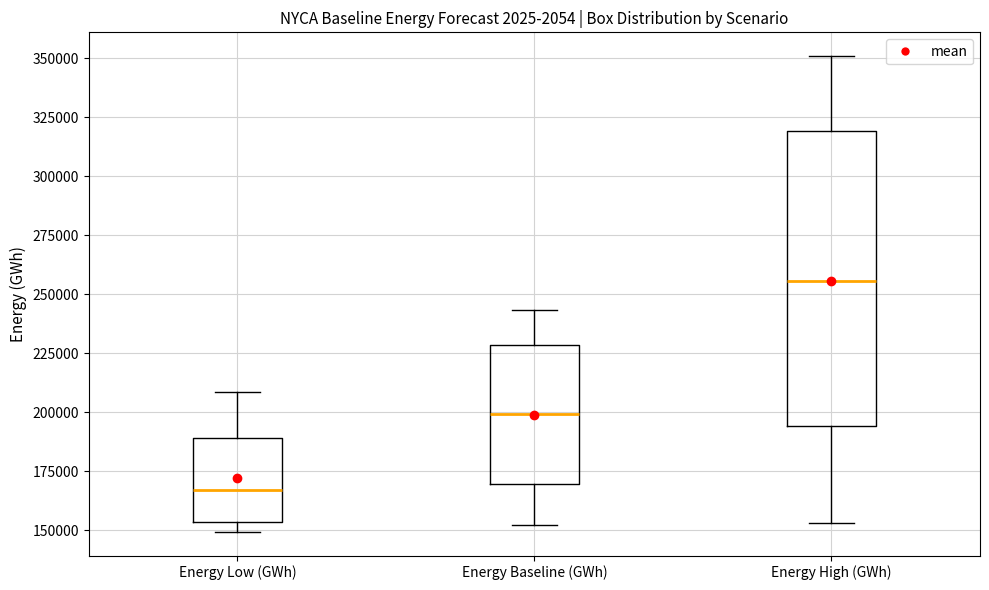

Reading left to right, read every box against the y-axis: the position of its median line, the range the box covers, and the ends of its whiskers. The values are not printed on the chart, so give them approximately, as read against the axis.

Energy Low (GWh): median 165000, box 155000 to 190000, whiskers 150000 to 210000
Energy Baseline (GWh): median 200000, box 170000 to 230000, whiskers 150000 to 245000
Energy High (GWh): median 255000, box 195000 to 320000, whiskers 155000 to 350000